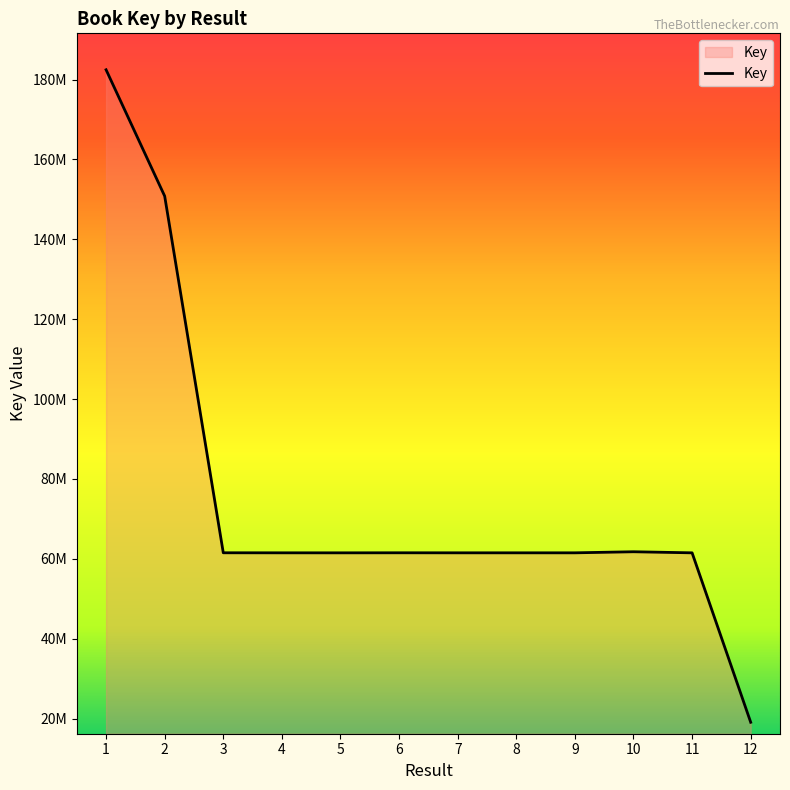

Does the chart have visible grid lines?

No